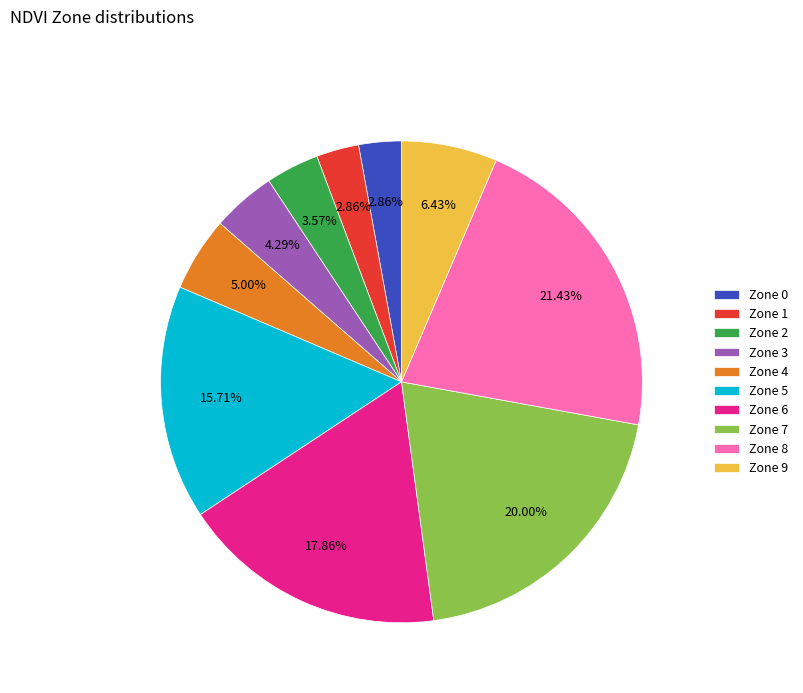

Count the number of slices in the pie.

10